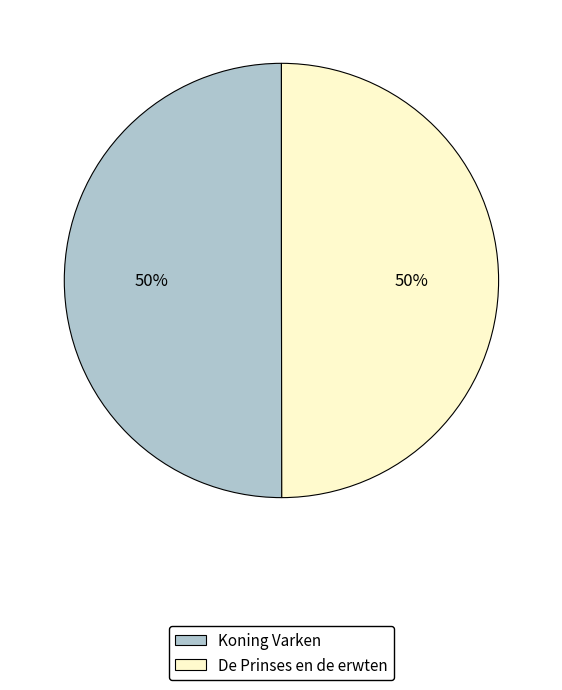

Approximately how many times larger is the value at De Prinses en de erwten compared to Koning Varken?

1.0